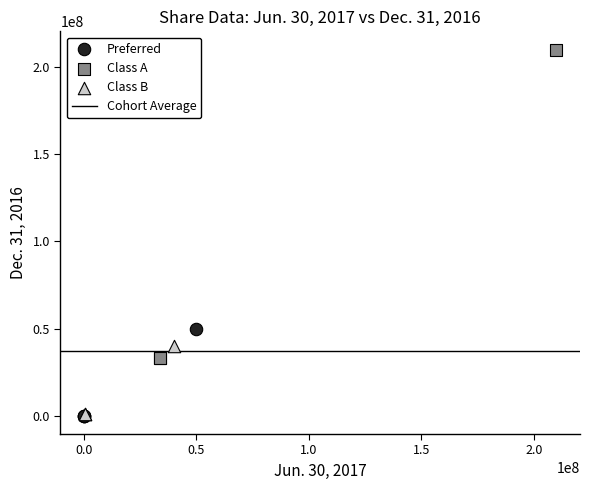

Which series has the widest spread of Y values?

Class A